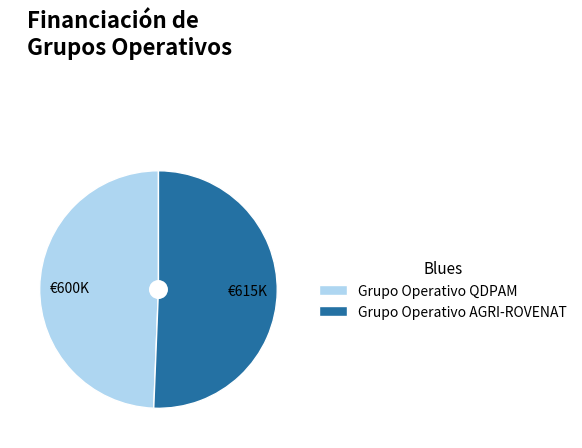

The Grupo Operativo AGRI-ROVENAT slice represents 51% of the pie. True or false?

True